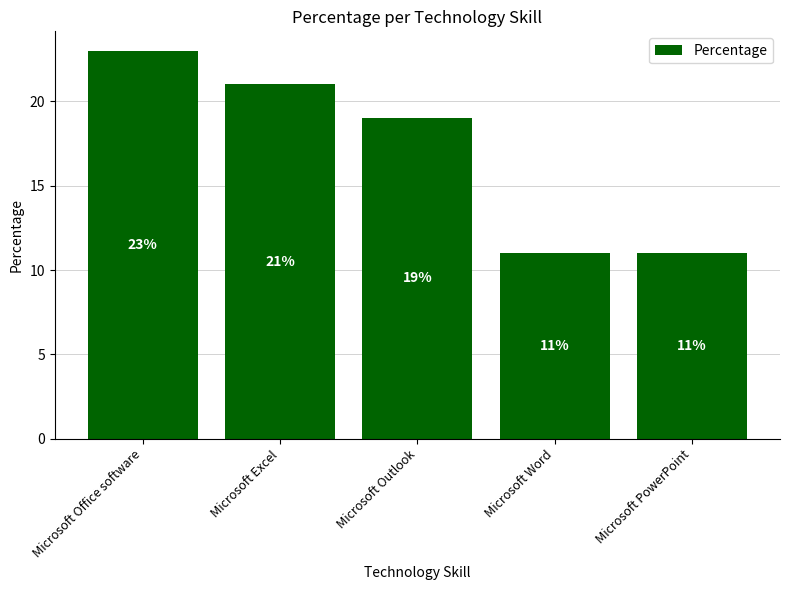

How many categories are shown in the chart?

5